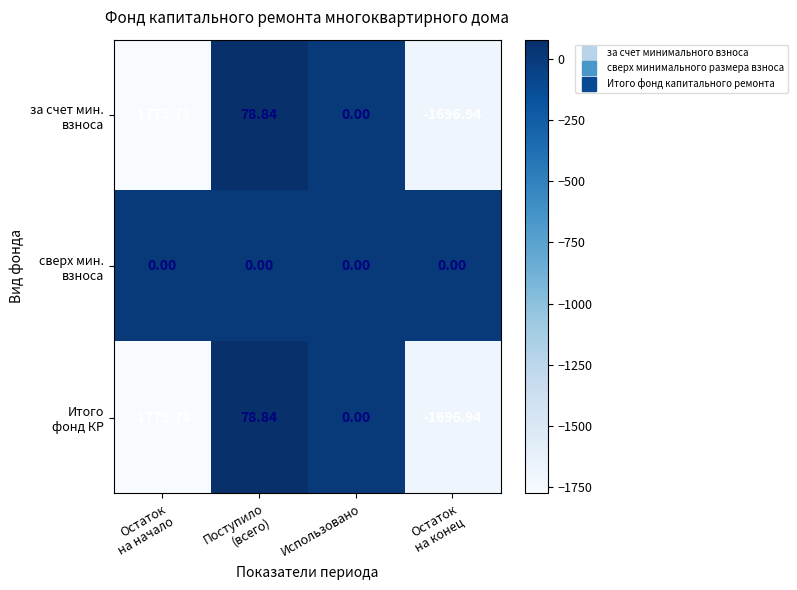

How many series are shown in this chart?

3